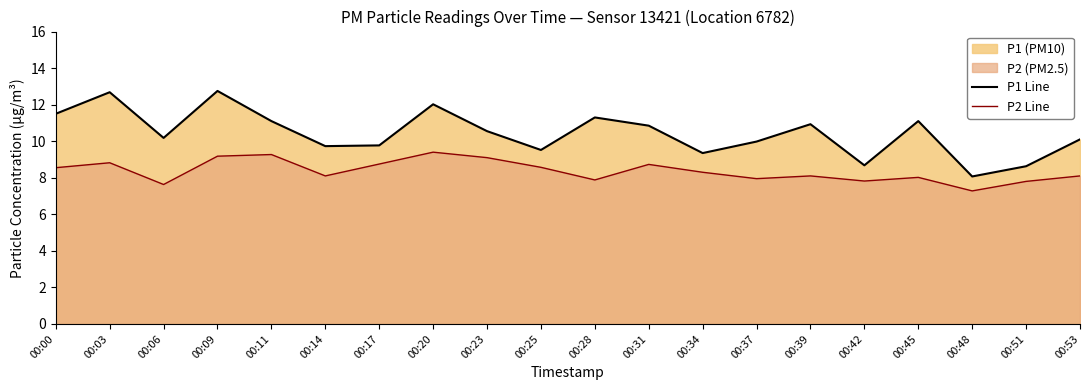

At which category does P1 Line reach its first local valley?

00:06